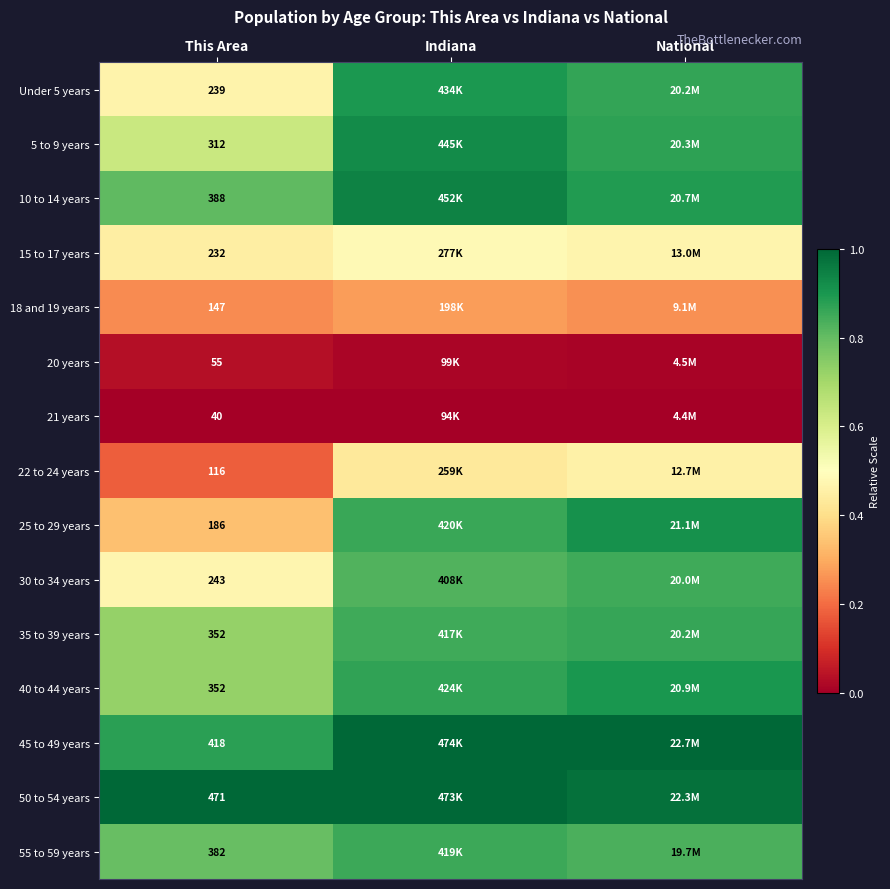

Is the value of 55 to 59 years at This Area greater than the value of 40 to 44 years at This Area?

Yes